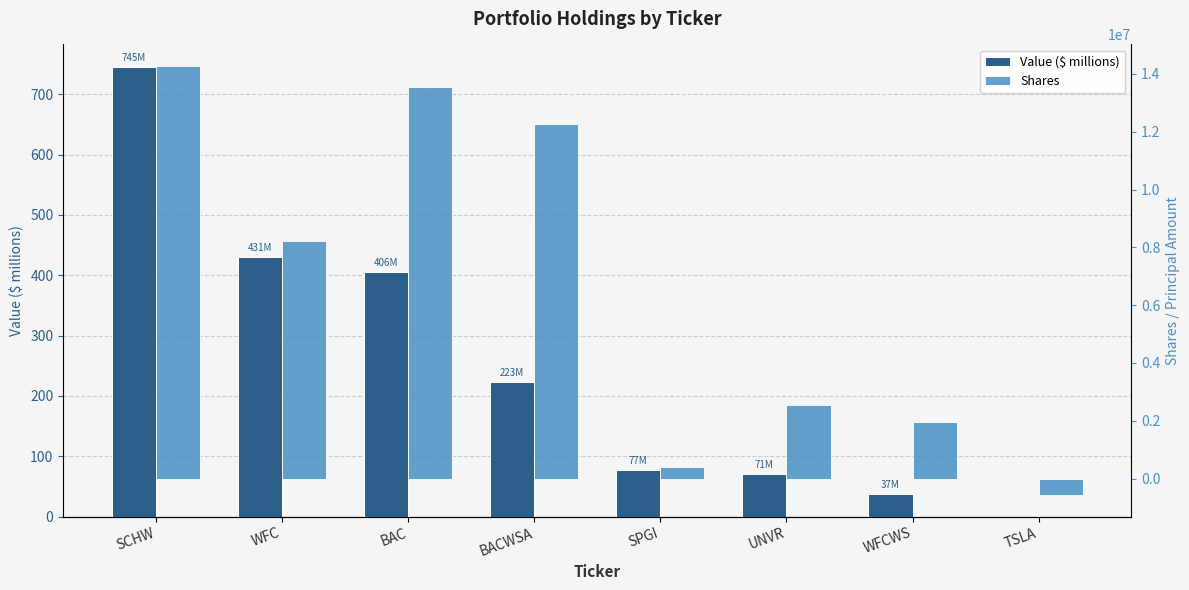

At how many categories does at least one series exceed 6670714?

4